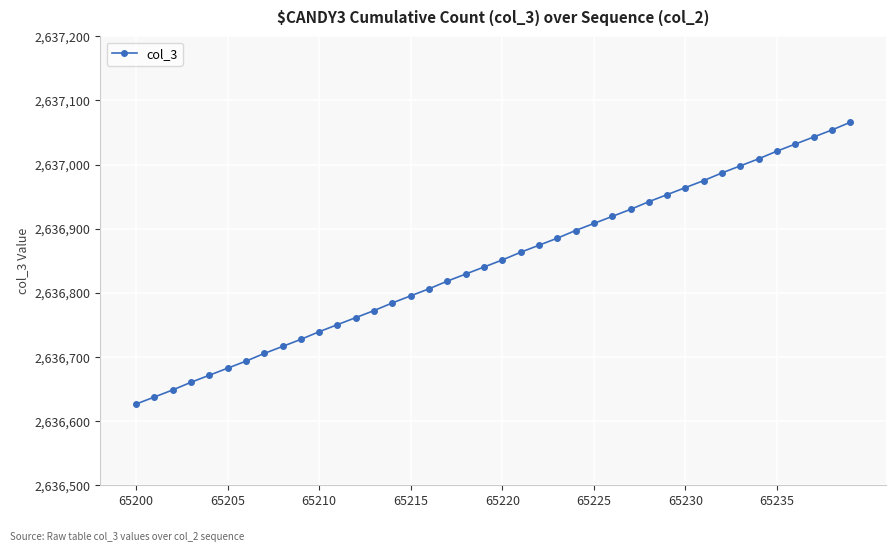

What is the value of the 32nd point from the left?

2636975